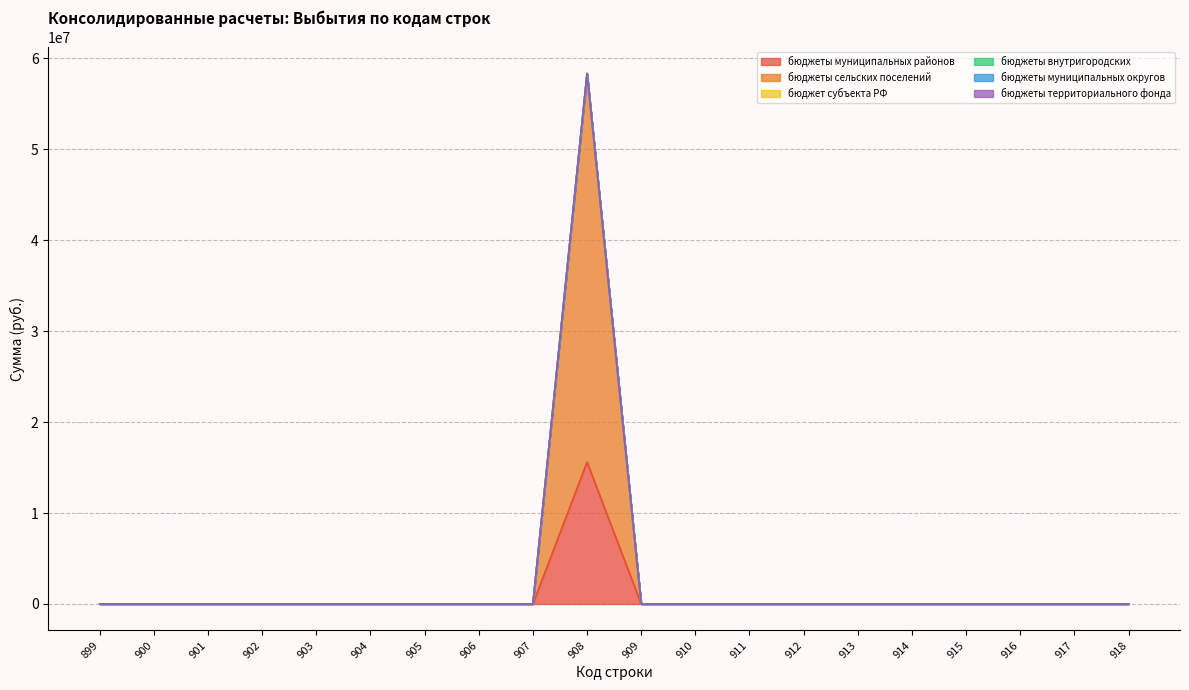

True or false: бюджет субъекта РФ and бюджеты территориального фонда cross at least once.

False